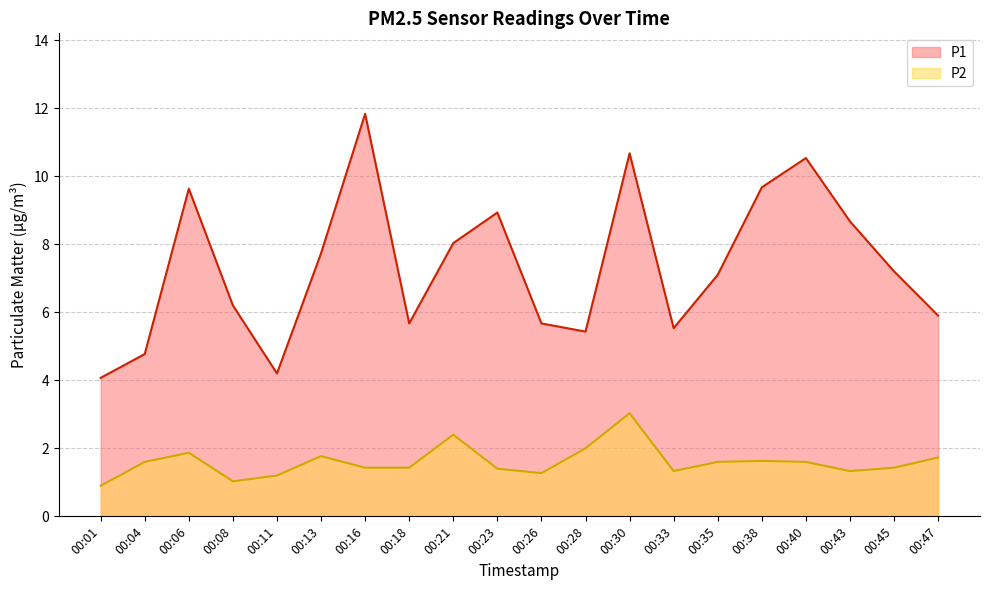

The value of P1 at 00:01 is 4.1. True or false?

True